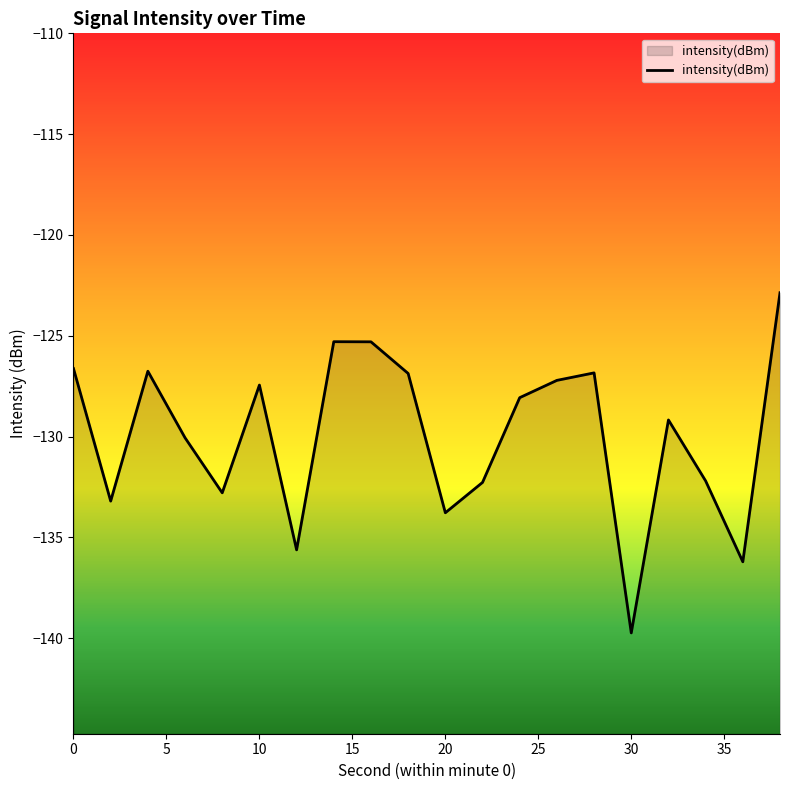

At which label is the value closest to -131?

6